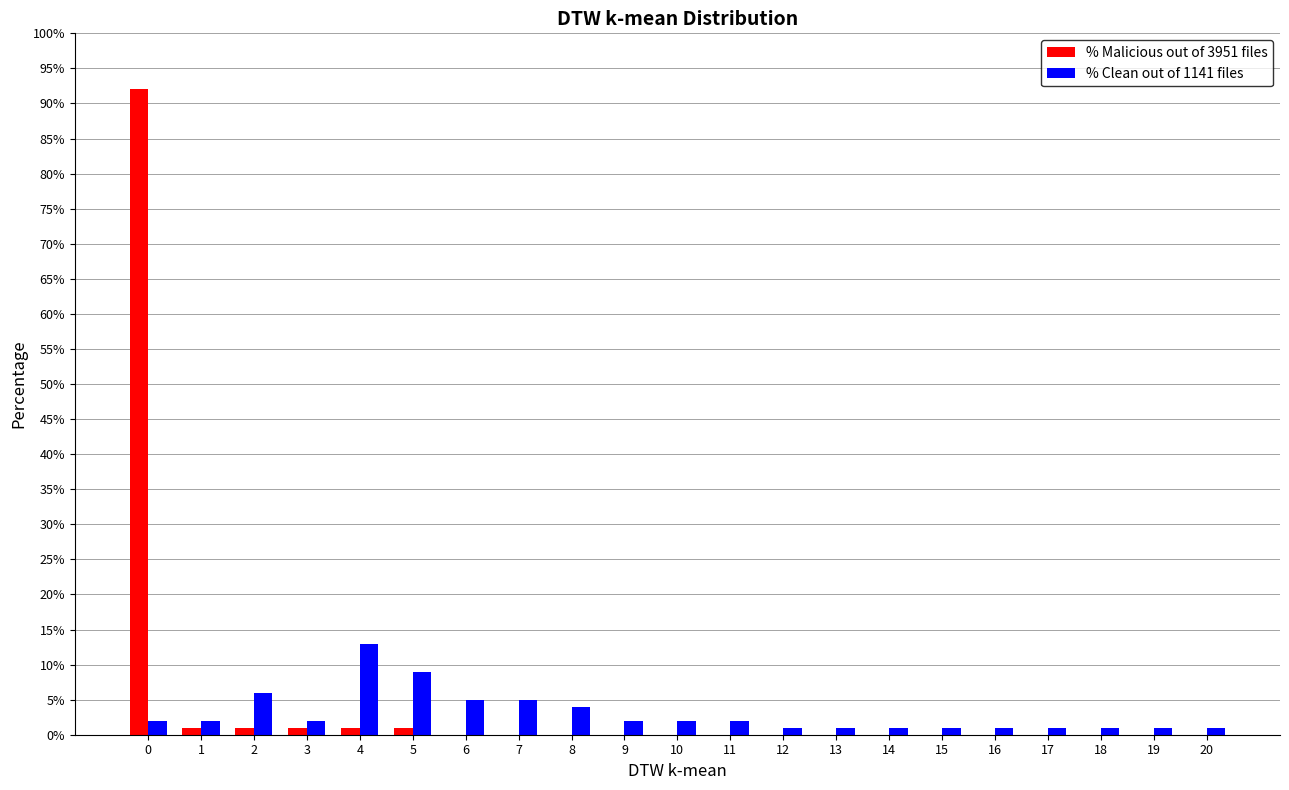

What is the maximum value shown in the chart?

92